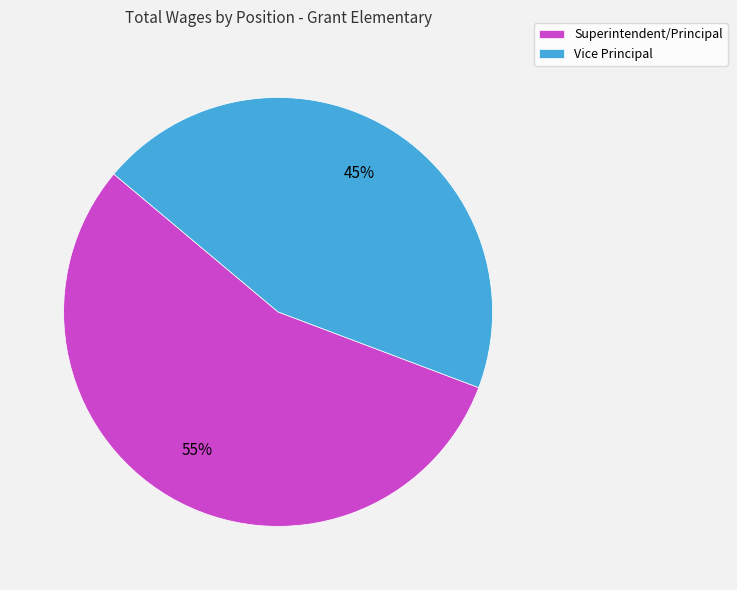

The Vice Principal slice represents 45% of the pie. True or false?

True